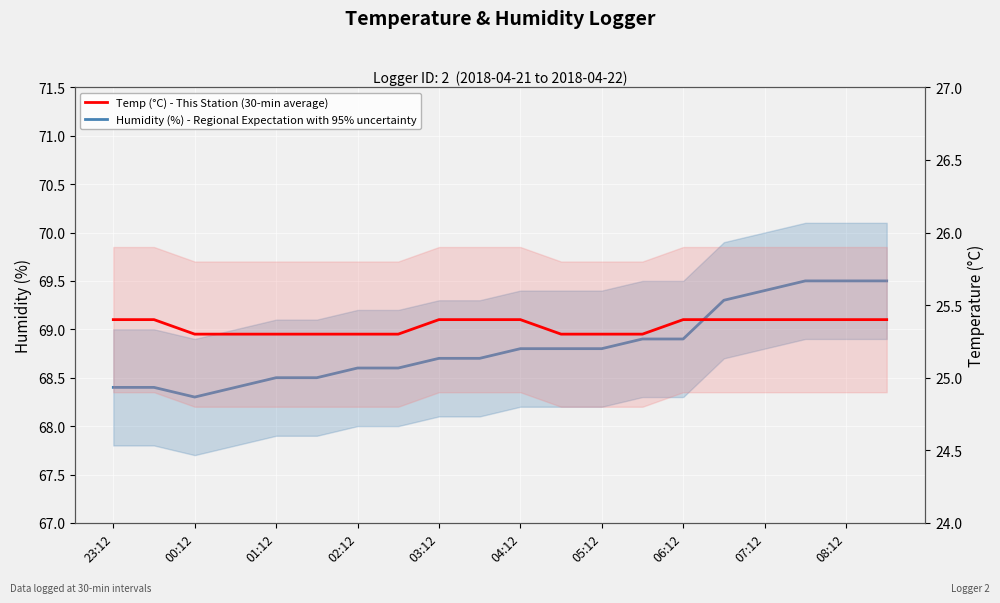

True or false: Humidity (%) - Regional Expectation with 95% uncertainty and Temp (°C) - This Station (30-min average) intersect in this chart.

False